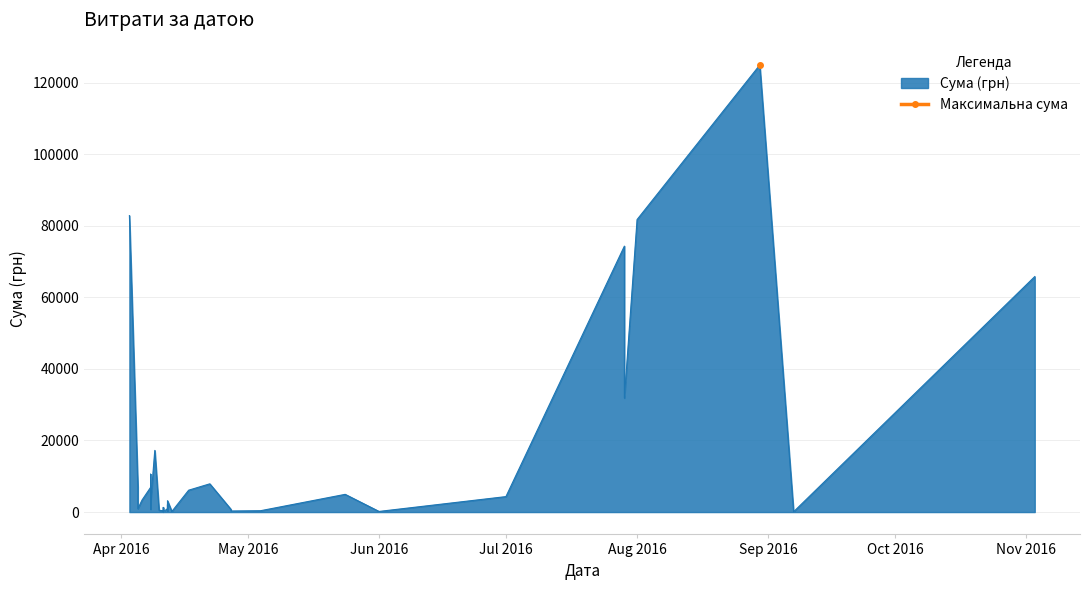

Is it true that the value at 13.04.2016 is 57.7?

False